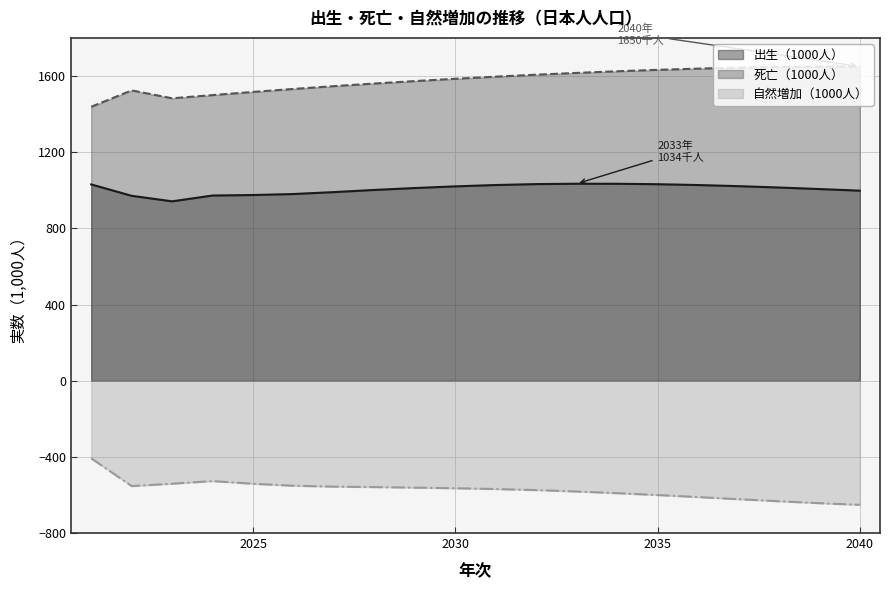

Reading left to right, what are all the values shown in this chart?

出生（1000人）: 1030.6	970.7	941.8	972.3	974.8	980.1	990.2	1001.6	1011.6	1020.3	1027.4	1032.3	1034.2	1034.0	1031.7	1027.4	1021.5	1014.3	1006.3	997.8
死亡（1000人）: 1438.4	1524.3	1482.8	1499.6	1516.3	1531.9	1546.6	1560.4	1573.2	1585.3	1596.4	1606.7	1616.2	1624.7	1632.2	1638.6	1643.8	1647.5	1649.6	1649.9
自然増加（1000人）: -407.8	-553.6	-541.1	-527.3	-541.4	-551.8	-556.4	-558.8	-561.6	-564.9	-569.1	-574.5	-582.0	-590.7	-600.5	-611.2	-622.3	-633.2	-643.3	-652.0